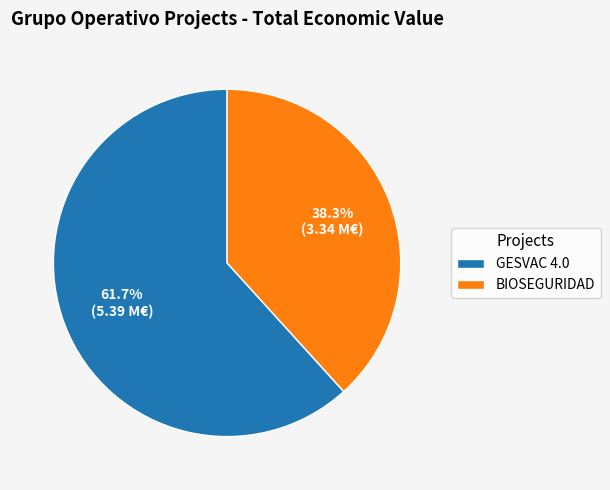

To the nearest percent, what is the difference between the largest and smallest slice percentages?

23%